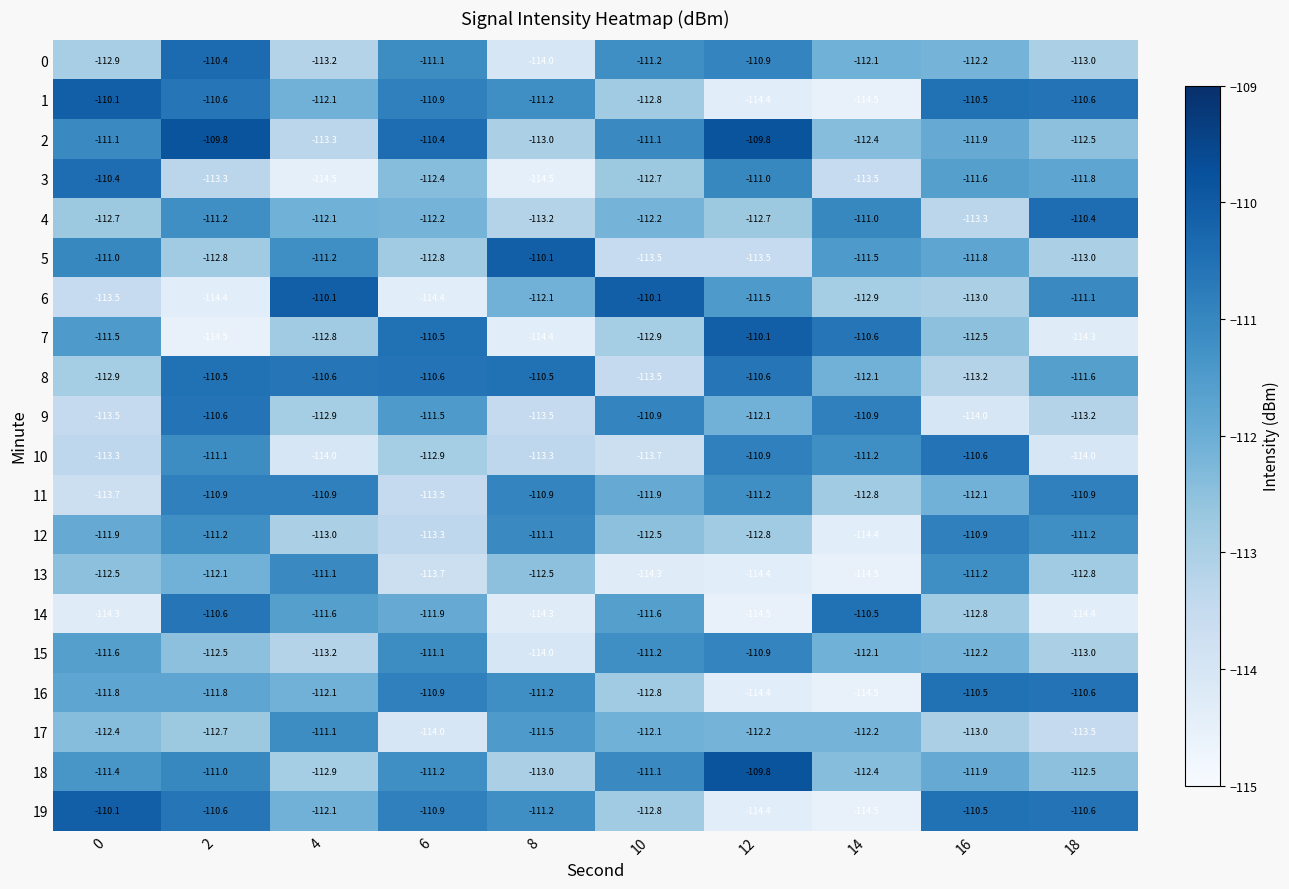

What value does the 7 series have at 0?

-111.5